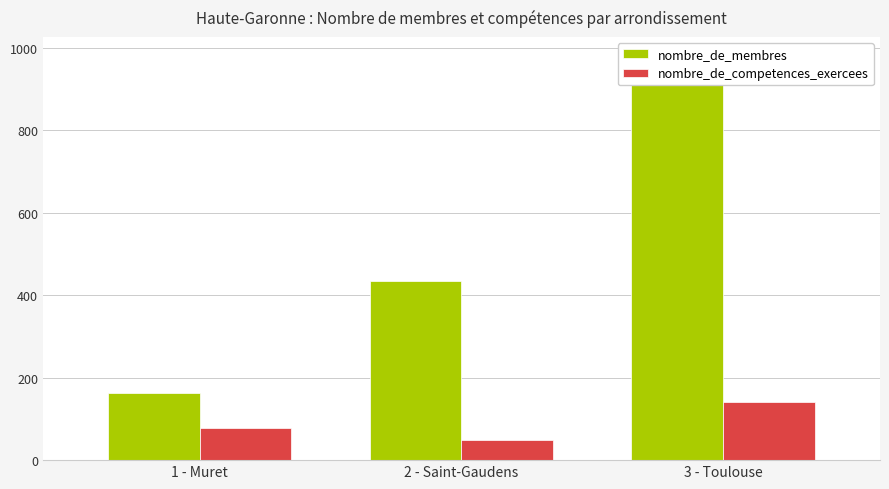

What is the total value across all series at 3 - Toulouse?

1119